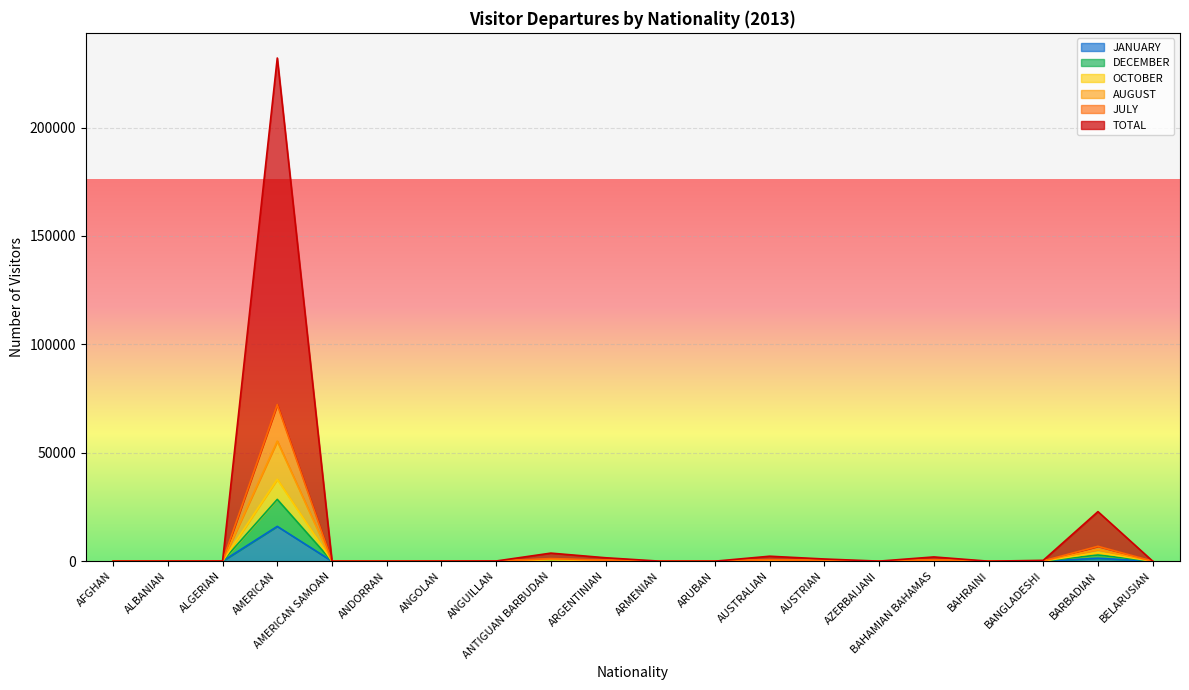

Which category has the highest value in the DECEMBER series?

AMERICAN